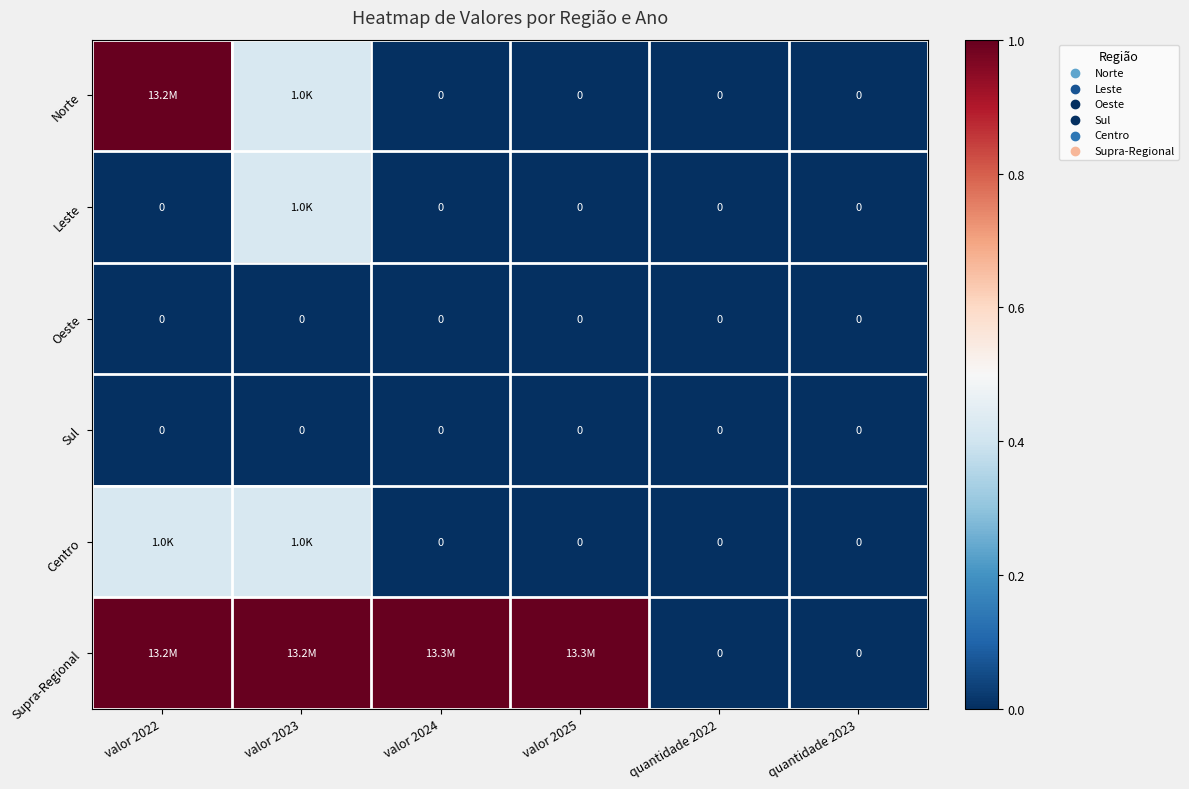

Which category has the highest value across all series?

valor 2025